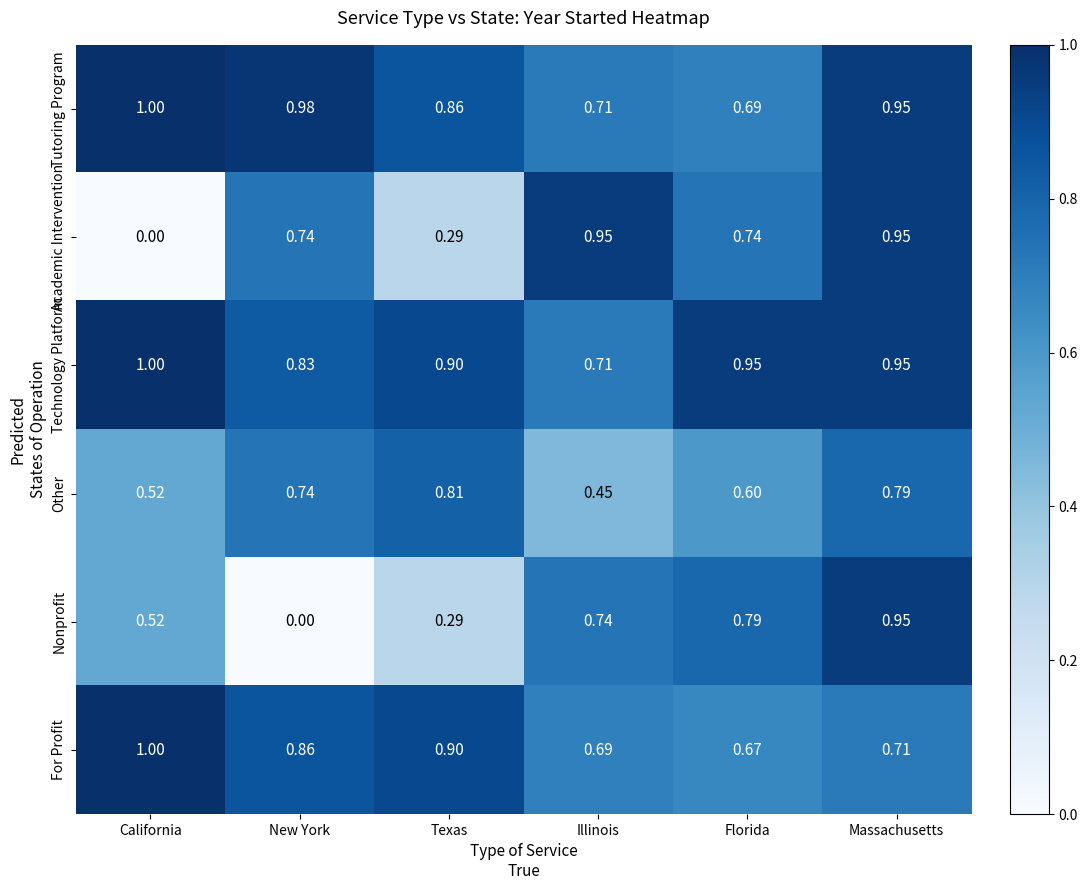

Rank the categories by For Profit value from lowest to highest.

Florida, Illinois, Massachusetts, New York, Texas, California